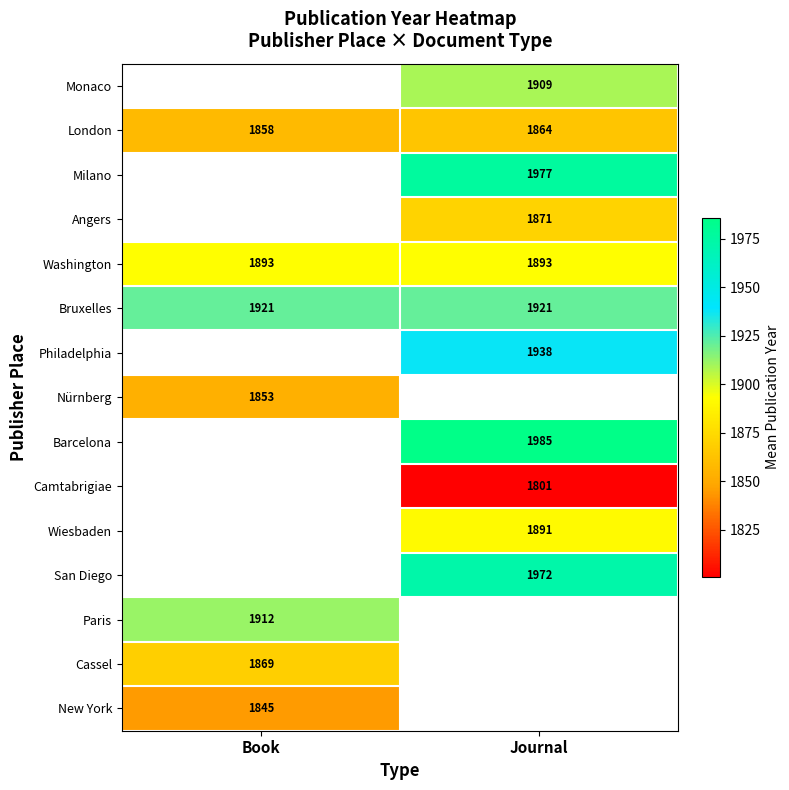

The Nürnberg series shows 1061.3 at Book. True or false?

False